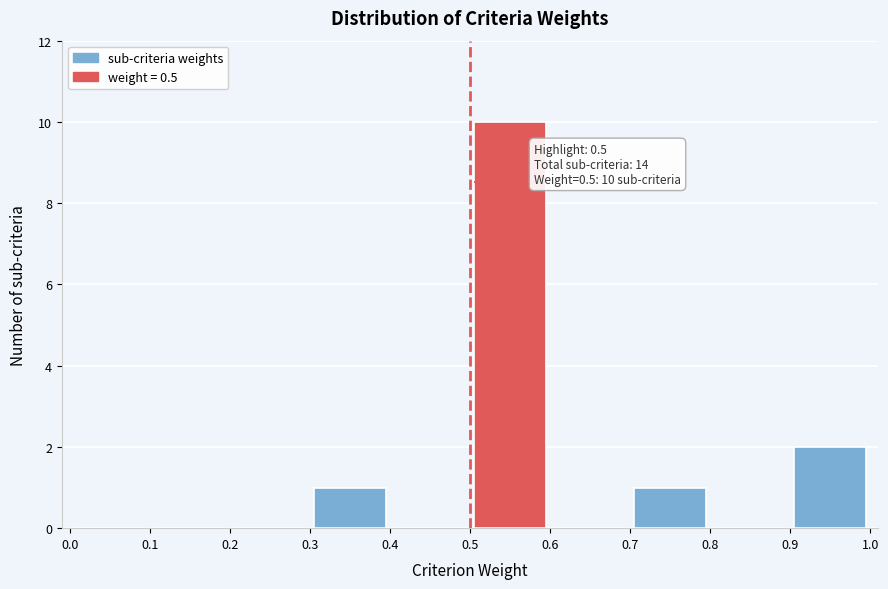

Which range on the x-axis has the tallest bar?

0.5 to 0.6